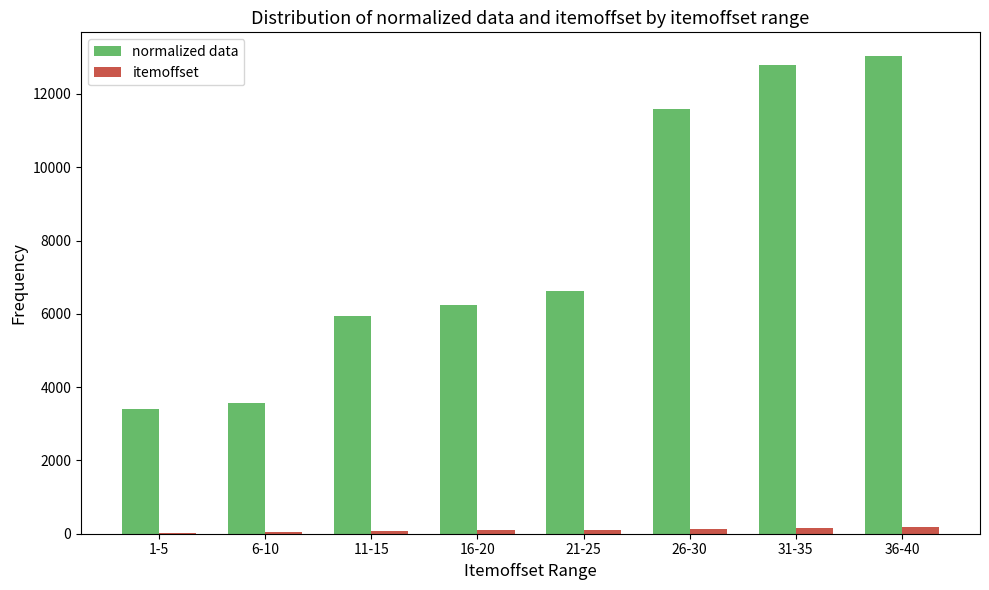

At which label is normalized data closest to 8221?

21-25